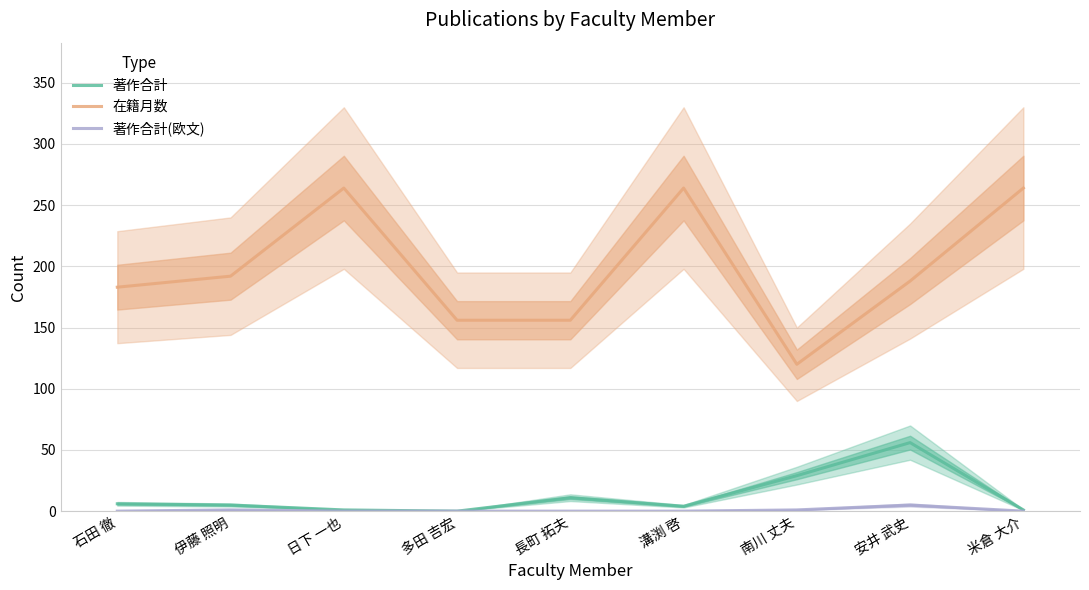

Count the 著作合計(欧文) values in the range 0 to 1.

8